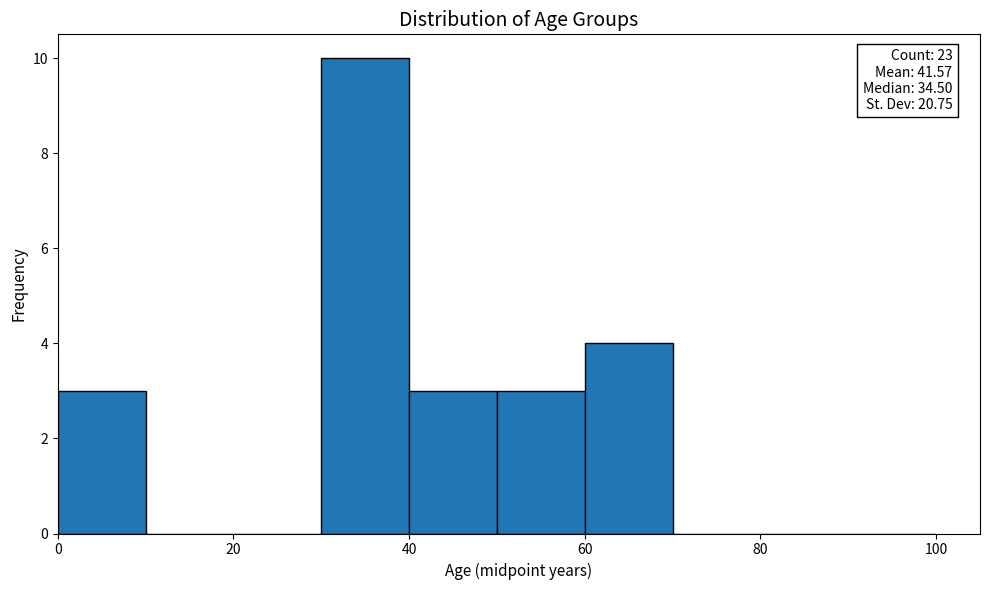

Over which range of the x-axis is the bar tallest?

30 to 40